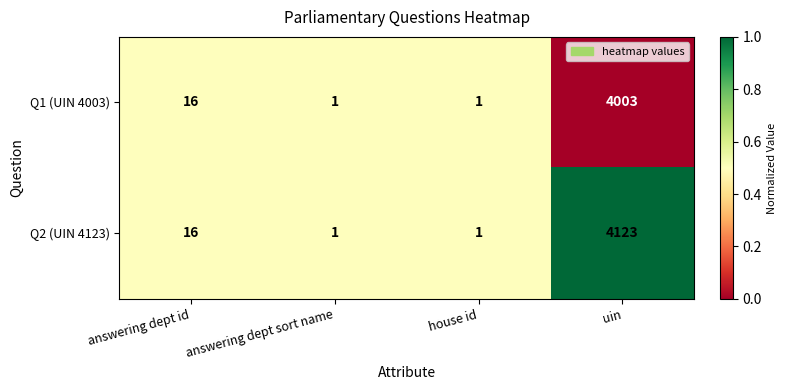

What is the greatest value displayed?

4123